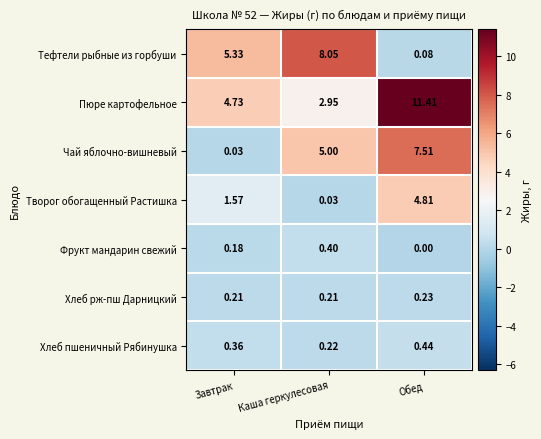

At which category does the chart reach its peak across all series?

Обед